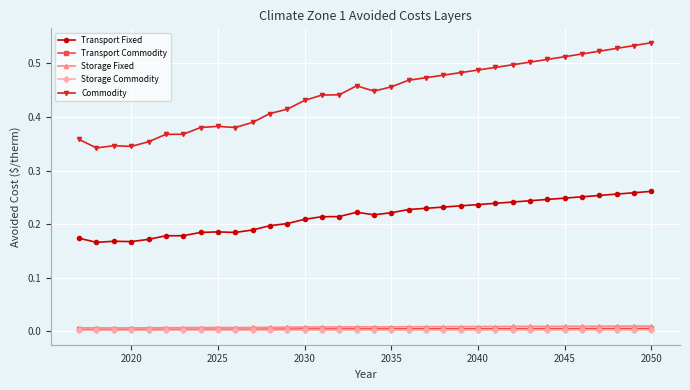

Which series has the widest spread of values?

Commodity